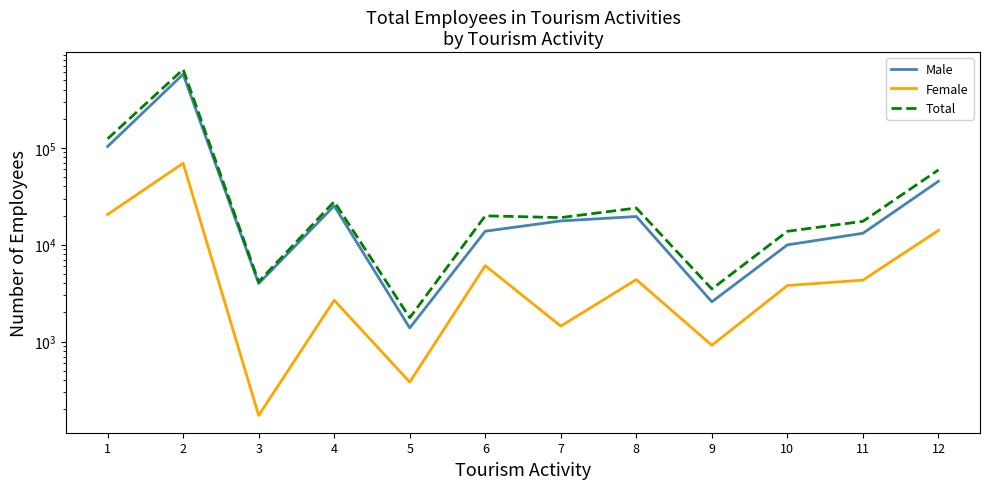

How many distinct data groups are displayed?

3